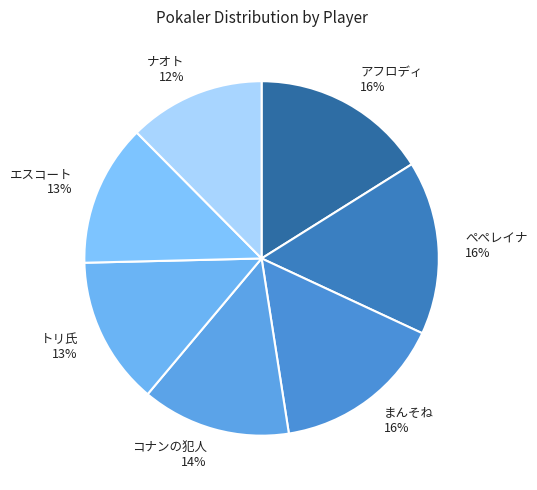

Do コナンの犯人 and まんそね together represent more than half of the pie?

No